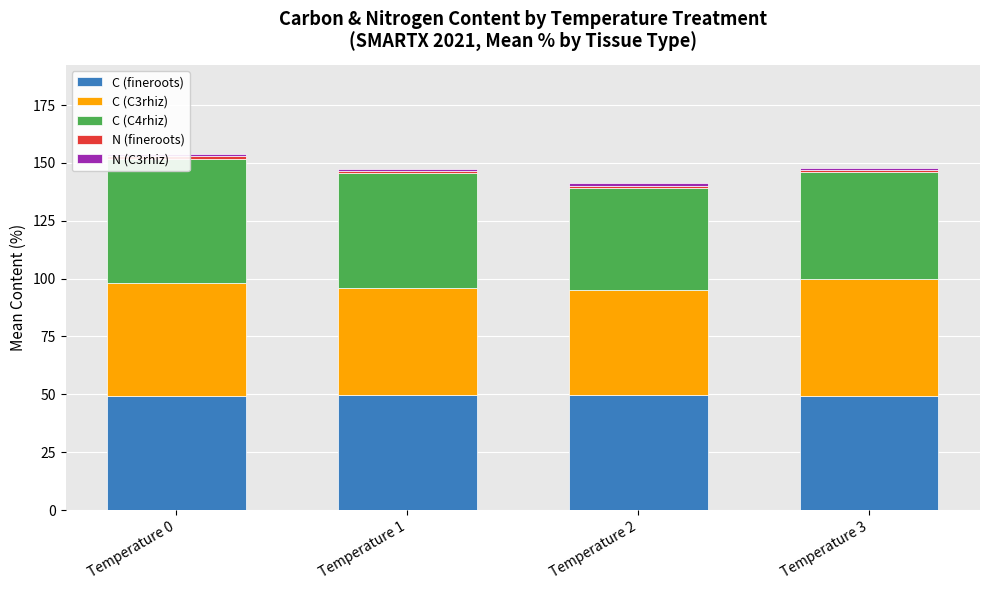

Which series has the widest spread of values?

C (C4rhiz)